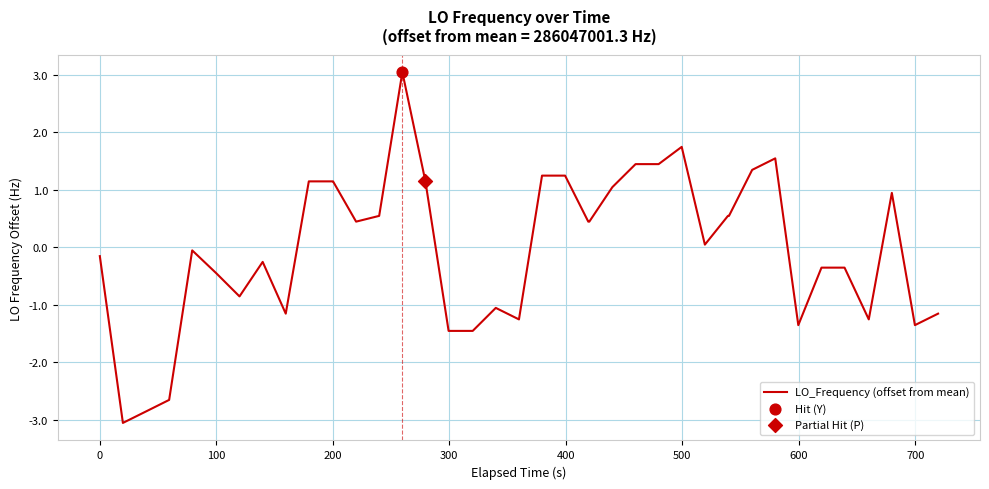

What is the maximum value shown in the chart?

3.0